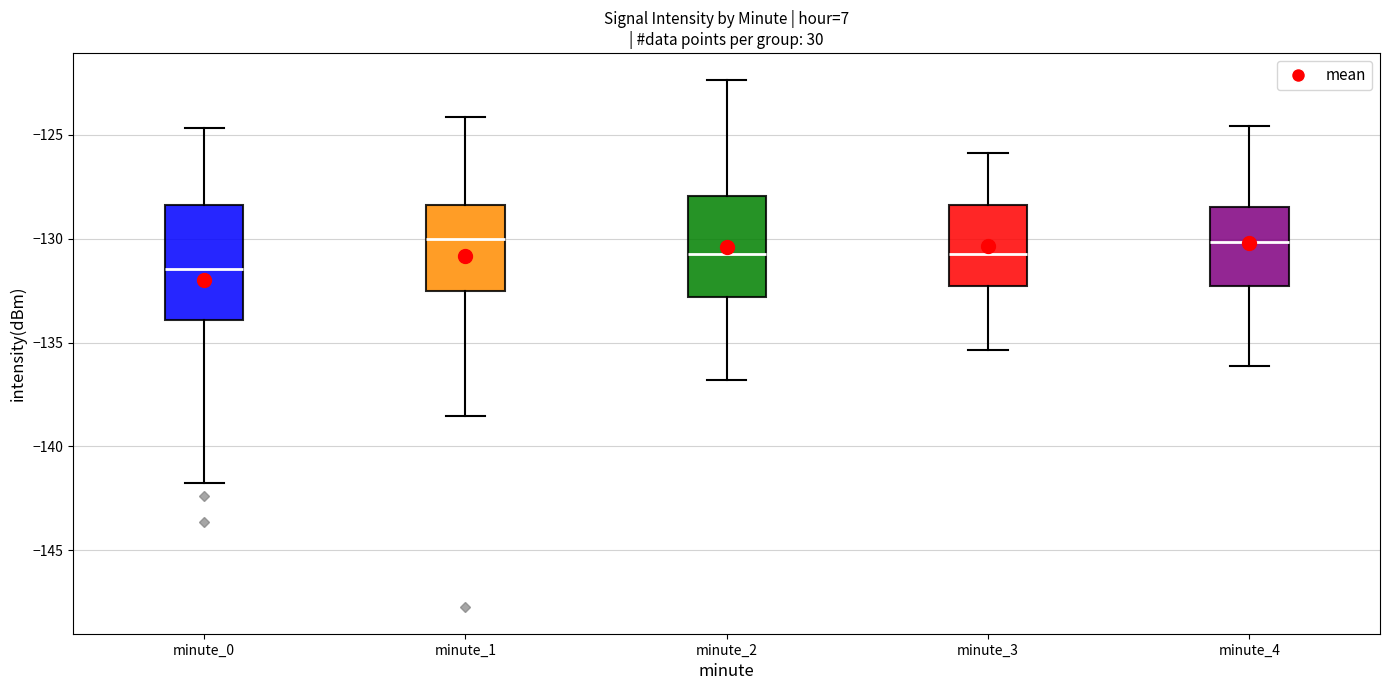

Where does the upper whisker of the box for minute_0 end on the y-axis? The values are not printed on the chart, so give them approximately, as read against the axis.

-124.5